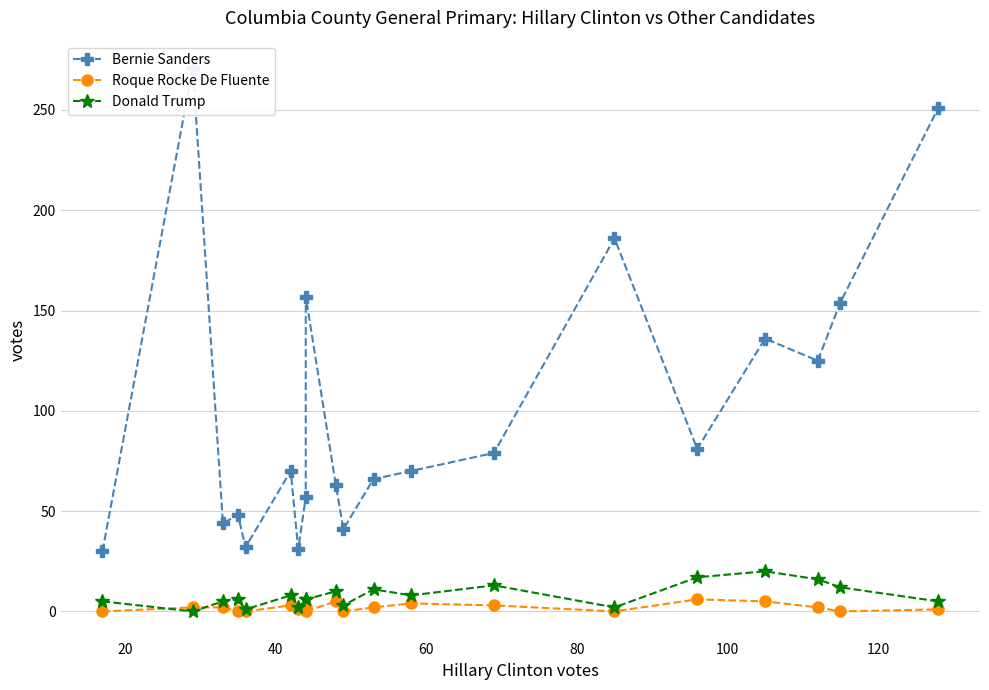

How many values in the Roque Rocke De Fluente series exceed 2?

6